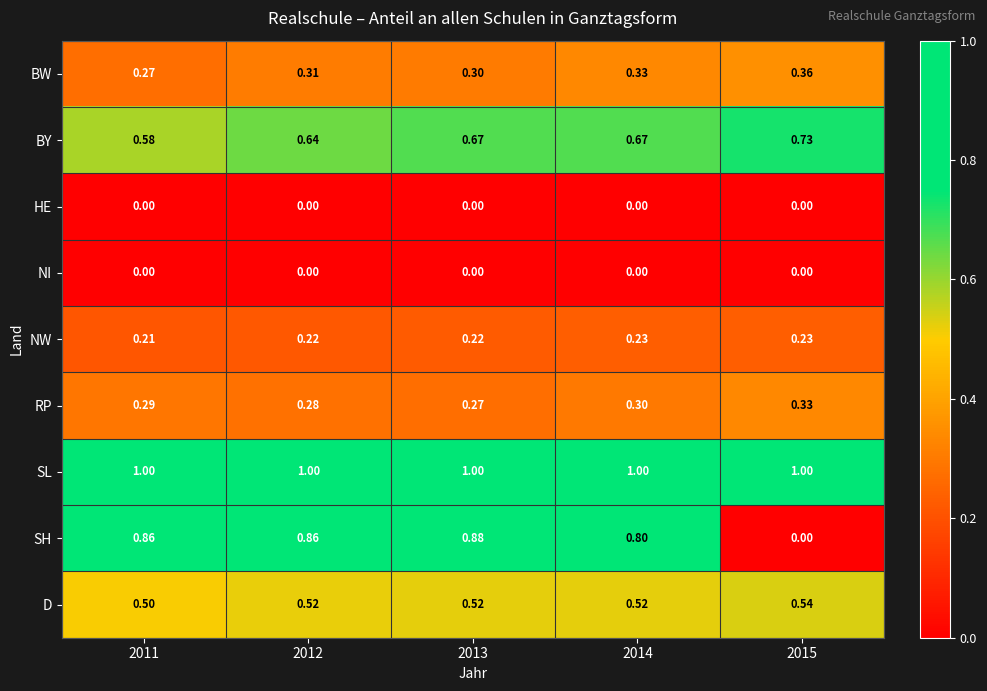

Which series has the largest total across all categories?

SL